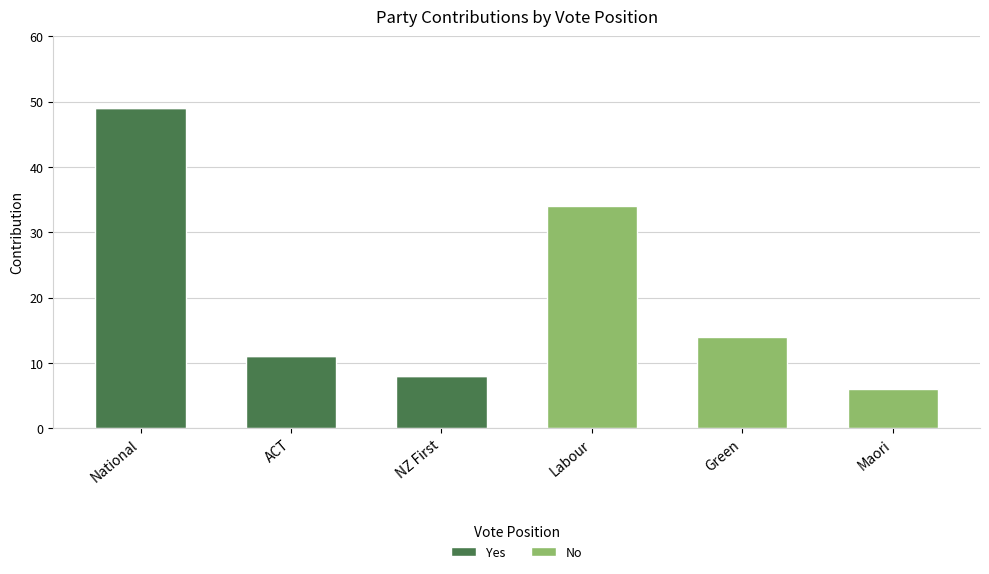

Is it true that Yes equals 3 at ACT?

False